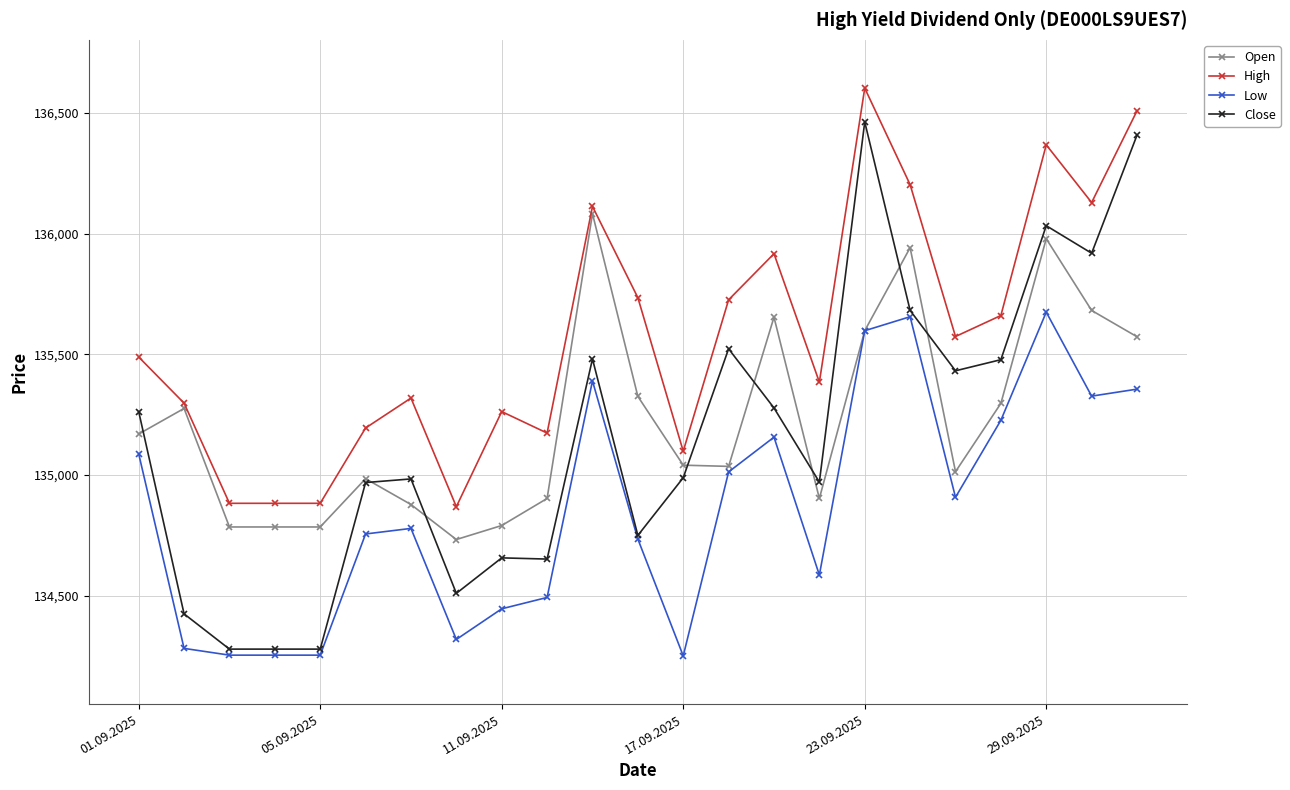

What is the value of the Open point at the 19th from the left?

135014